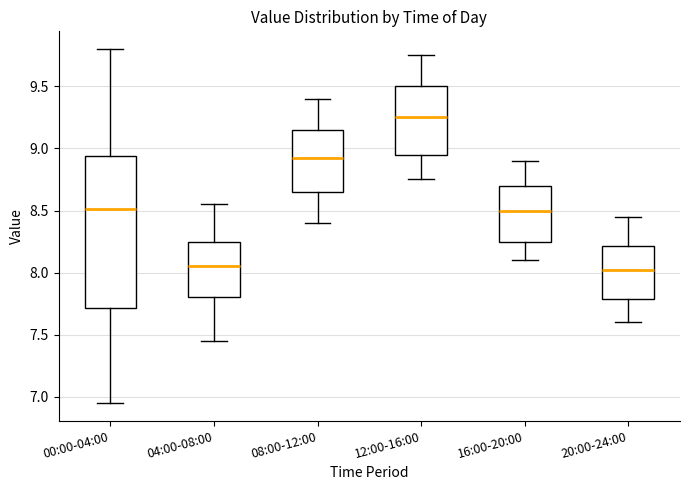

Reading left to right, transcribe this box plot: for each box, give where its median line is, the range the box spans, and where its two whiskers end, as read against the y-axis. The values are not printed on the chart, so give them approximately, as read against the axis.

00:00-04:00: median 8.50, box 7.70 to 8.95, whiskers 6.95 to 9.80
04:00-08:00: median 8.05, box 7.80 to 8.25, whiskers 7.45 to 8.55
08:00-12:00: median 8.95, box 8.65 to 9.15, whiskers 8.40 to 9.40
12:00-16:00: median 9.25, box 8.95 to 9.50, whiskers 8.75 to 9.75
16:00-20:00: median 8.50, box 8.25 to 8.70, whiskers 8.10 to 8.90
20:00-24:00: median 8.05, box 7.80 to 8.20, whiskers 7.60 to 8.45